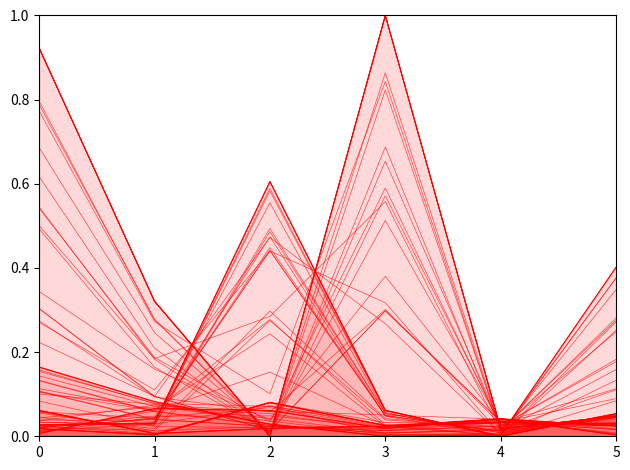

Reading left to right, list all the values displayed in this chart.

Item 1: 0=0.1	1=0.0	2=0.0	3=0.0	4=0.0	5=0.0
Item 2: 0=0.0	1=0.0	2=0.1	3=0.0	4=0.0	5=0.0
Item 3: 0=0.0	1=0.0	2=0.6	3=0.1	4=0.0	5=0.1
Item 4: 0=0.2	1=0.1	2=0.0	3=0.0	4=0.0	5=0.4
Item 5: 0=0.9	1=0.3	2=0.0	3=1.0	4=0.0	5=0.0
Item 6: 0=0.0	1=0.1	2=0.1	3=0.0	4=0.0	5=0.0